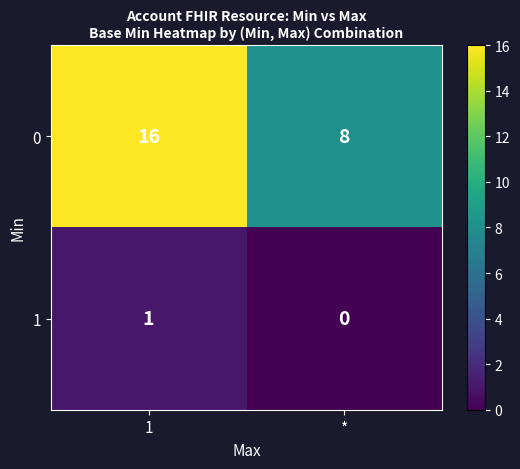

What is the average value of the 0 series?

12